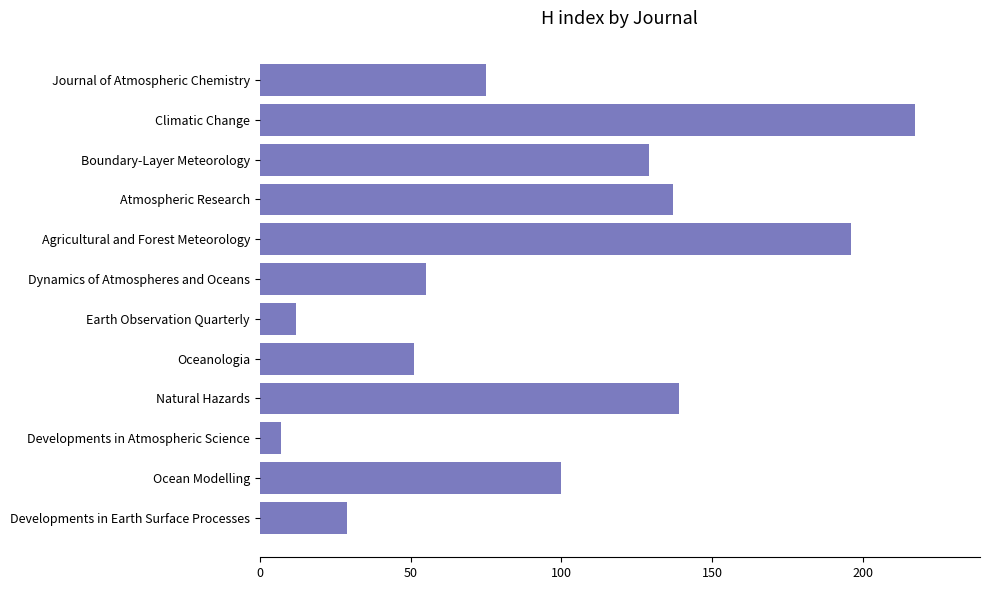

What is the minimum value shown in the chart?

7